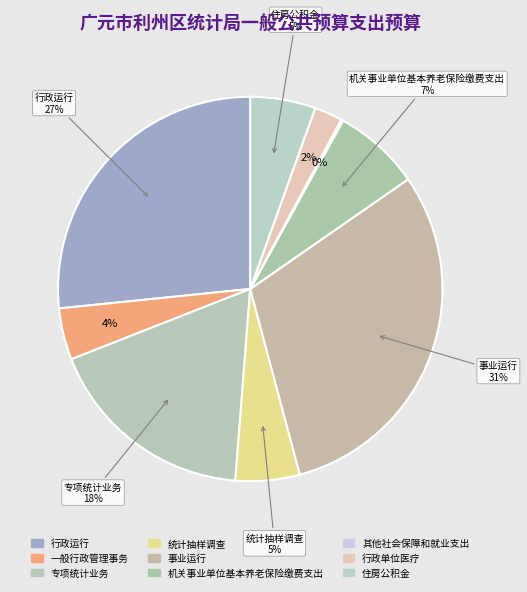

To the nearest percent, what is the combined percentage of 其他社会保障和就业支出 and 住房公积金?

6%